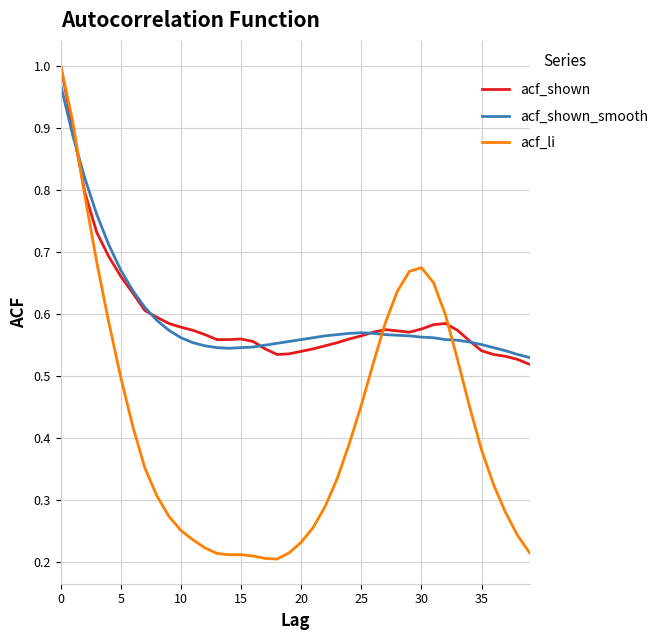

Which series has the largest range (max minus min)?

acf_li